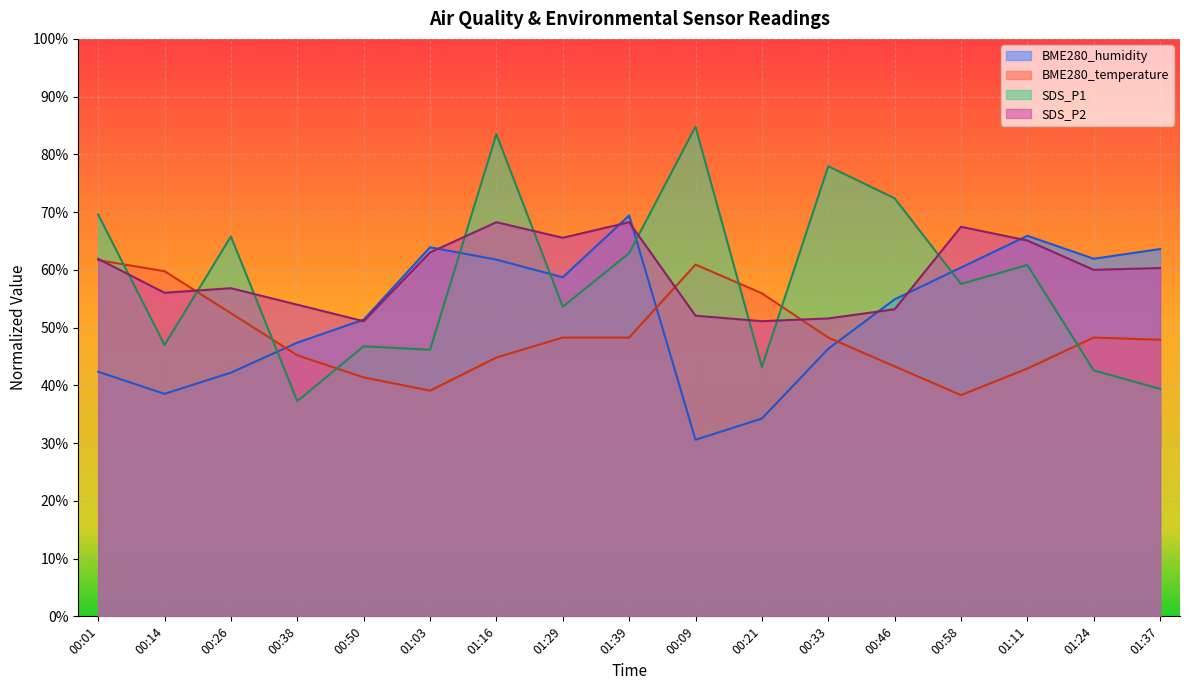

Reading right to left, what are all the values shown in this chart?

BME280_temperature: 47.9	48.3	42.9	38.3	43.3	48.3	55.9	60.9	48.3	48.3	44.8	39.1	41.4	45.2	52.5	59.8	61.7
BME280_humidity: 63.6	61.9	65.9	60.4	54.9	46.3	34.3	30.6	69.4	58.7	61.8	63.9	51.4	47.4	42.2	38.5	42.4
SDS_P1: 39.4	42.6	60.8	57.6	72.4	77.9	43.2	84.8	62.9	53.6	83.5	46.2	46.8	37.3	65.8	47.0	69.6
SDS_P2: 60.3	60.0	65.1	67.5	53.2	51.6	51.1	52.1	68.3	65.6	68.3	63.0	51.1	54.0	56.8	56.0	61.9